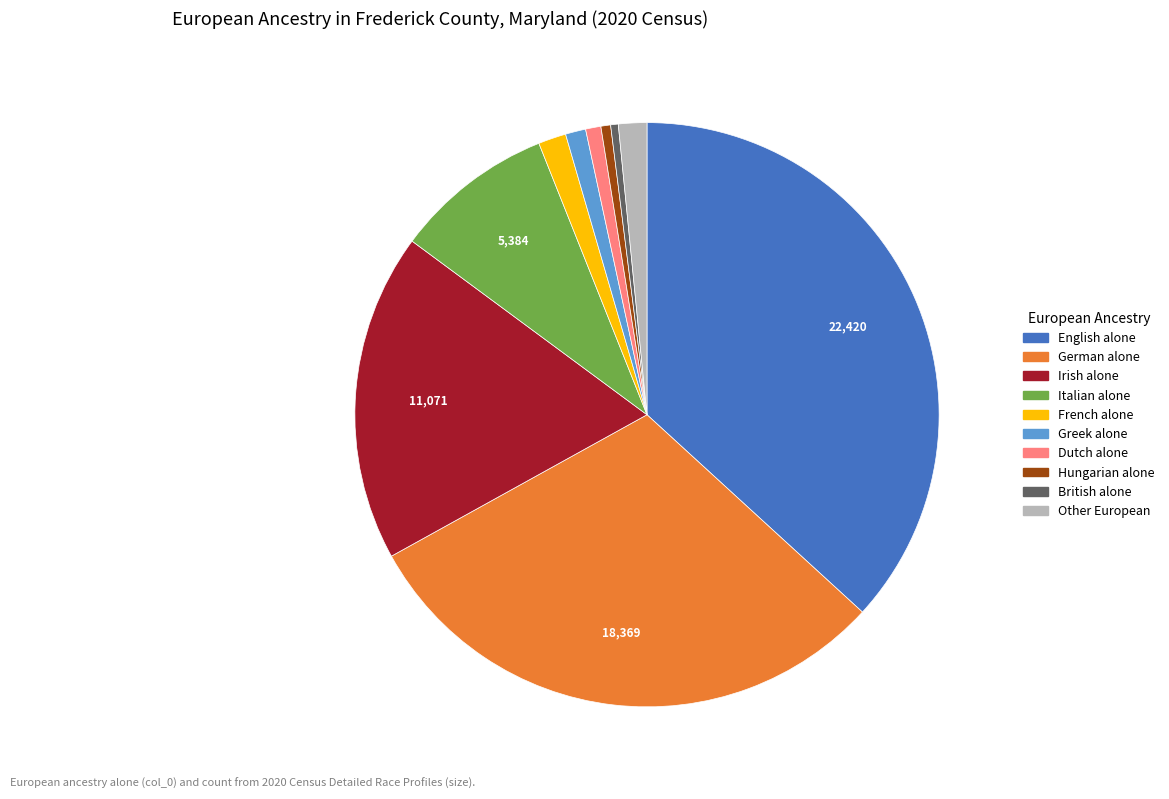

Does any single category account for the majority?

No